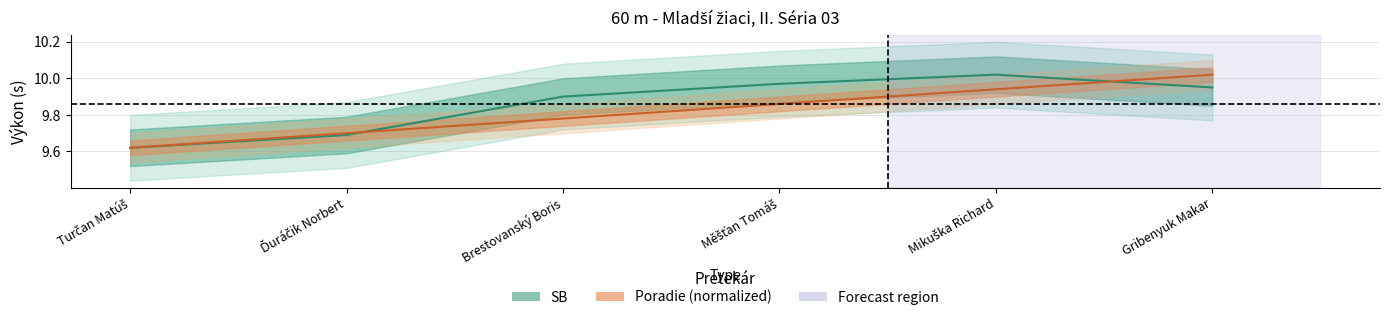

What is the value of the Poradie point at the 1st from the left?

9.6